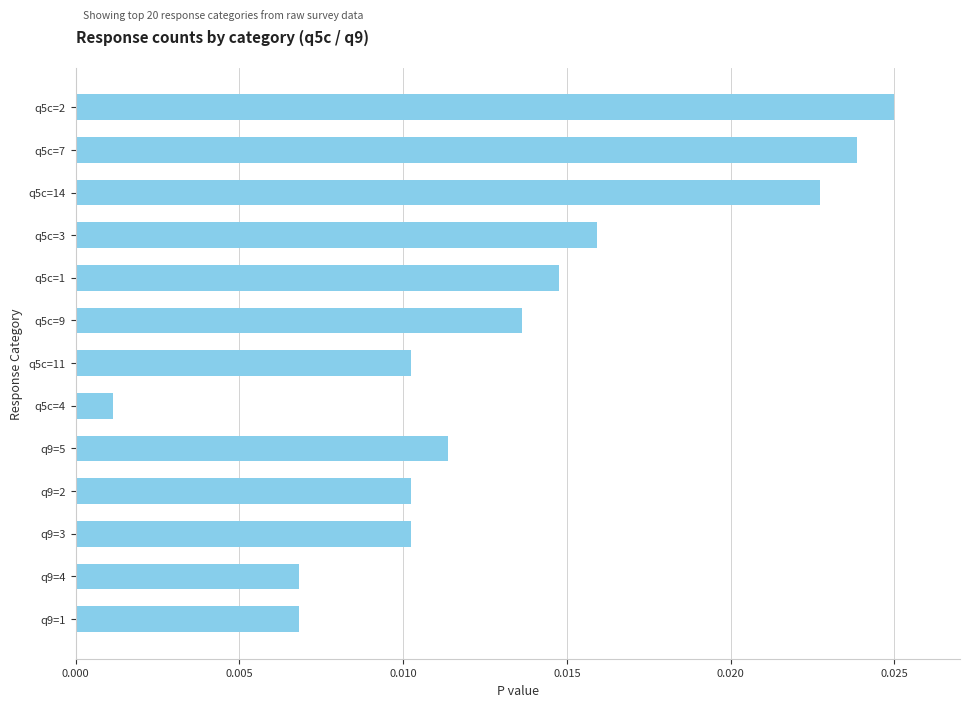

Between q9=1 and q9=5, which is larger?

q9=5